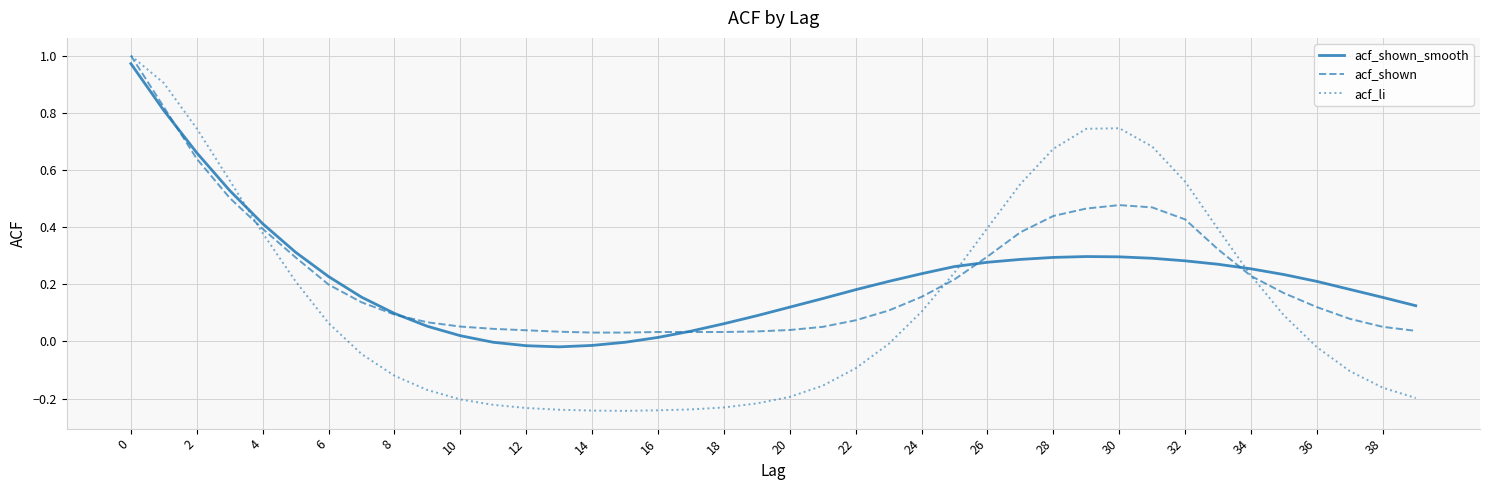

Which series has the largest range (max minus min)?

acf_li